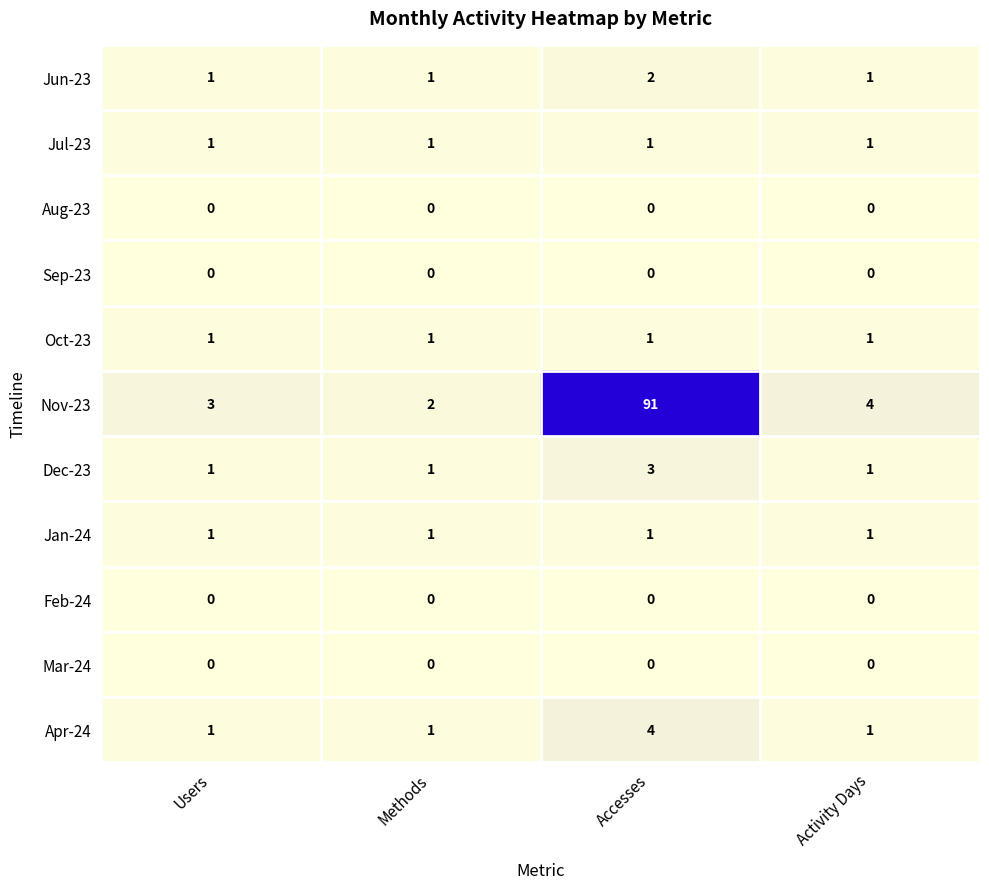

How many Jun-23 values are between 1 and 2?

4